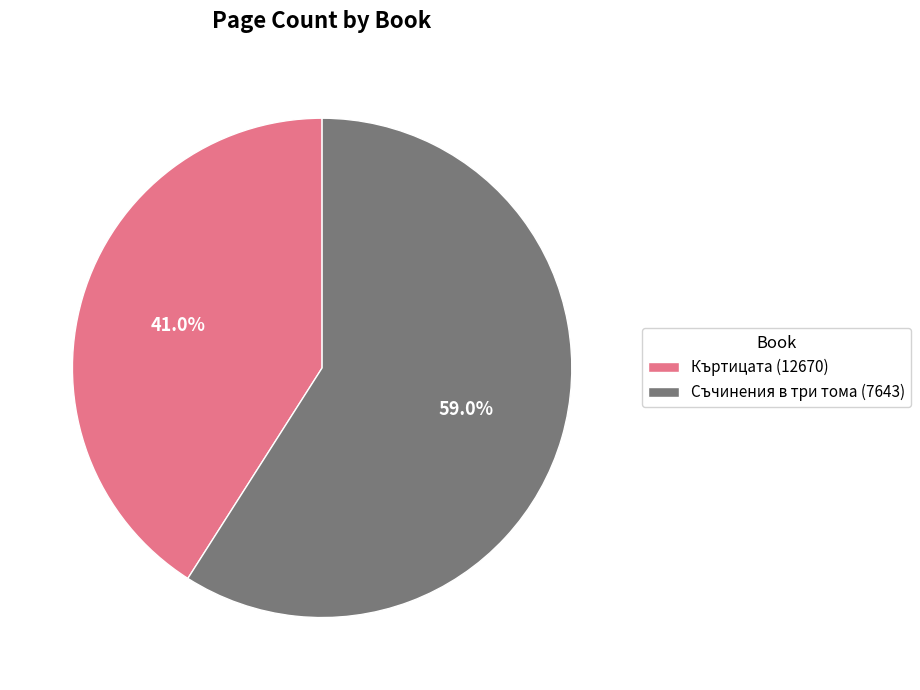

What is the total percentage of Къртицата (12670) and Съчинения в три тома (7643)?

100.0%